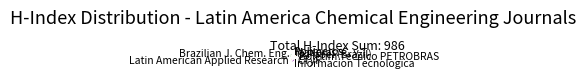

What is the ratio of the value at Polimeros to the value at CTyF?

0.3